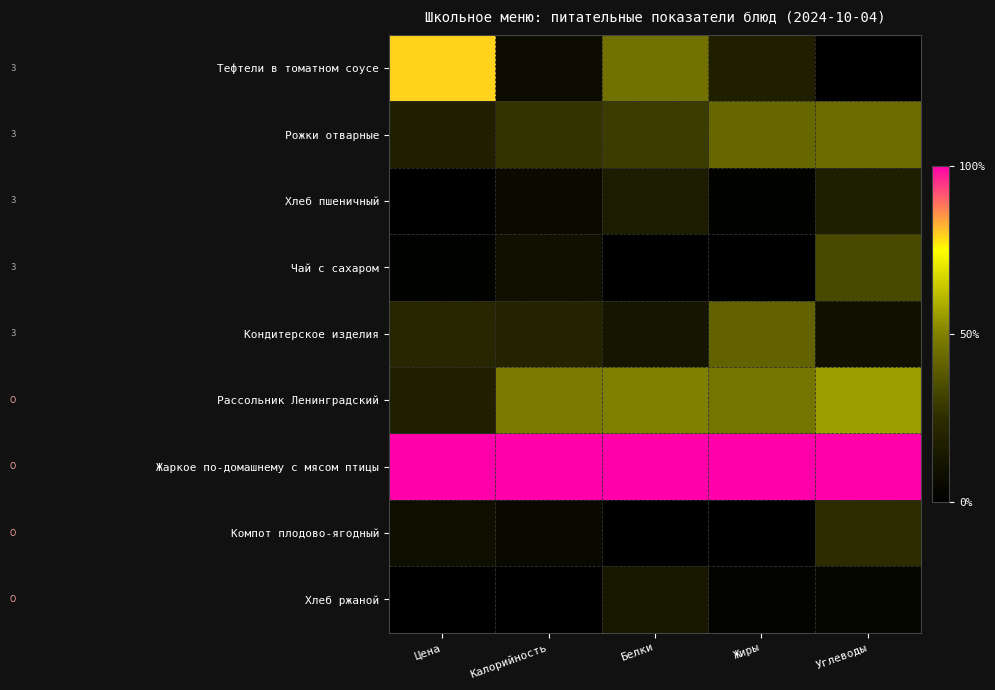

Reading left to right, transcribe all the data shown in this chart.

Тефтели в томатном соусе: Цена=0.8	Калорийность=0.1	Белки=0.5	Жиры=0.2	Углеводы=0.0
Рожки отварные: Цена=0.2	Калорийность=0.3	Белки=0.3	Жиры=0.4	Углеводы=0.4
Хлеб пшеничный: Цена=0.0	Калорийность=0.1	Белки=0.2	Жиры=0.0	Углеводы=0.2
Чай с сахаром: Цена=0.0	Калорийность=0.1	Белки=0.0	Жиры=0.0	Углеводы=0.3
Кондитерское изделия: Цена=0.2	Калорийность=0.2	Белки=0.1	Жиры=0.4	Углеводы=0.1
Рассольник Ленинградский: Цена=0.2	Калорийность=0.5	Белки=0.5	Жиры=0.5	Углеводы=0.6
Жаркое по-домашнему с мясом птицы: Цена=1.0	Калорийность=1.0	Белки=1.0	Жиры=1.0	Углеводы=1.0
Компот плодово-ягодный: Цена=0.1	Калорийность=0.1	Белки=0.0	Жиры=0.0	Углеводы=0.2
Хлеб ржаной: Цена=0.0	Калорийность=0.0	Белки=0.1	Жиры=0.0	Углеводы=0.0